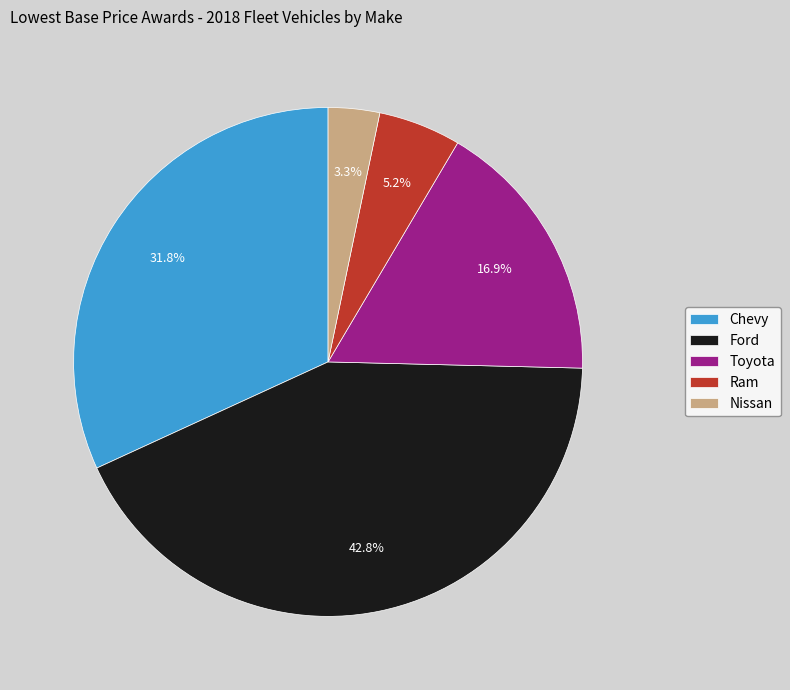

Does Ram represent more than half of the total?

No